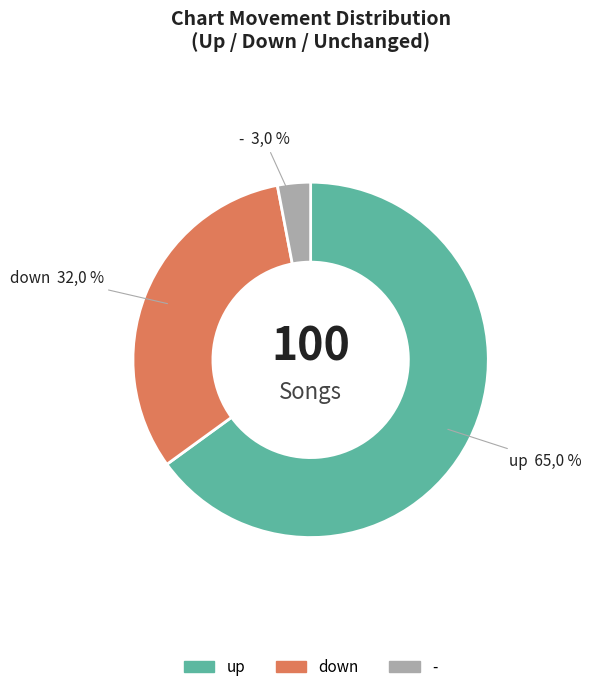

Is down the majority of the pie?

No